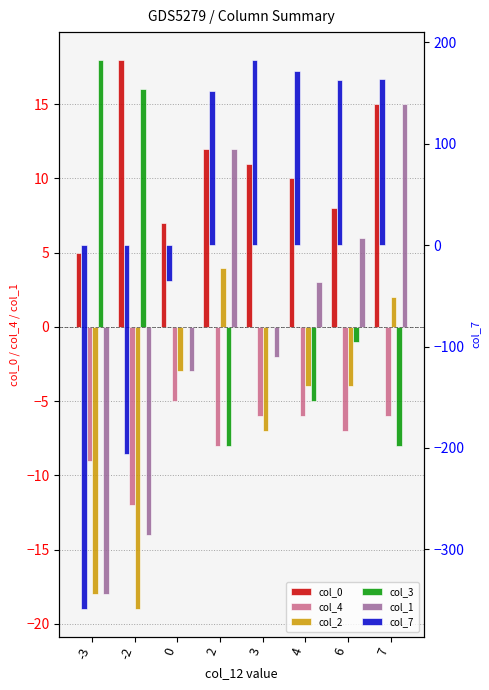

How many values in col_3 are below zero?

4